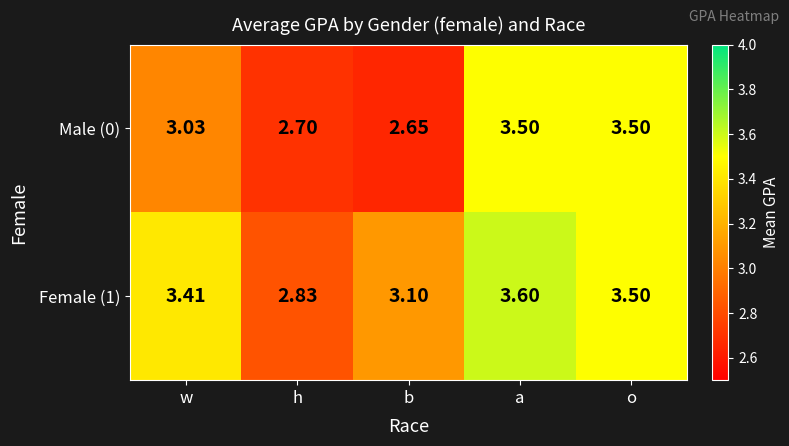

List the series in order of their overall mean, highest first.

Female (1), Male (0)